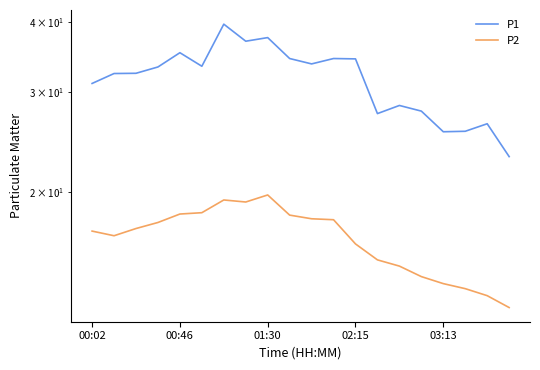

What is the maximum value for P1?

39.7